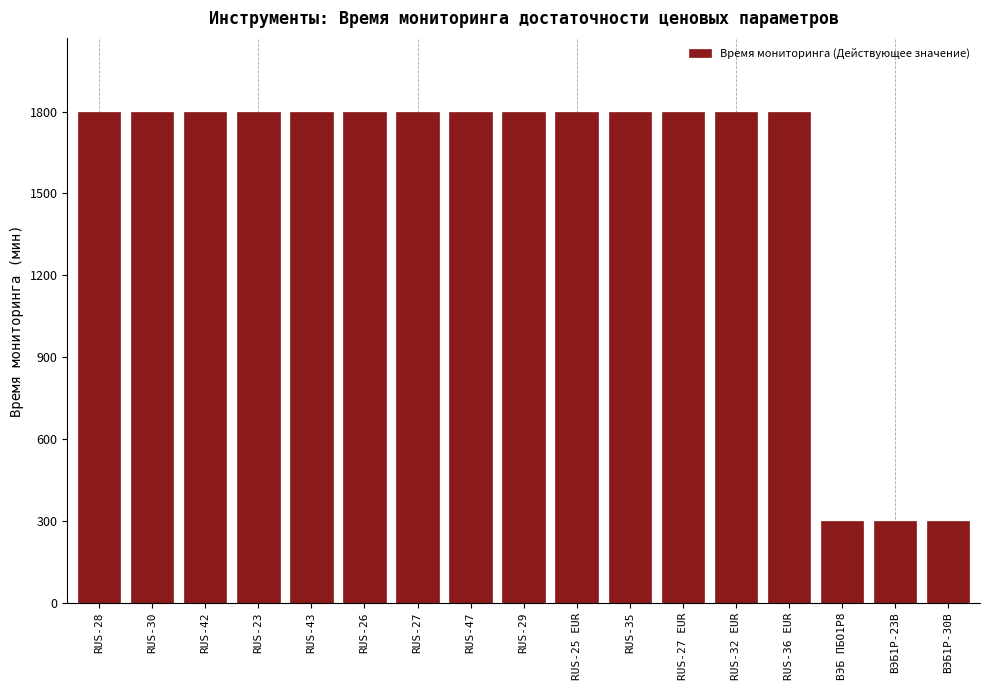

Reading left to right, list all the values displayed in this chart.

RUS-28=1800	RUS-30=1800	RUS-42=1800	RUS-23=1800	RUS-43=1800	RUS-26=1800	RUS-27=1800	RUS-47=1800	RUS-29=1800	RUS-25 EUR=1800	RUS-35=1800	RUS-27 EUR=1800	RUS-32 EUR=1800	RUS-36 EUR=1800	ВЭБ ПБО1Р8=300	ВЭБ1P-23В=300	ВЭБ1P-30В=300